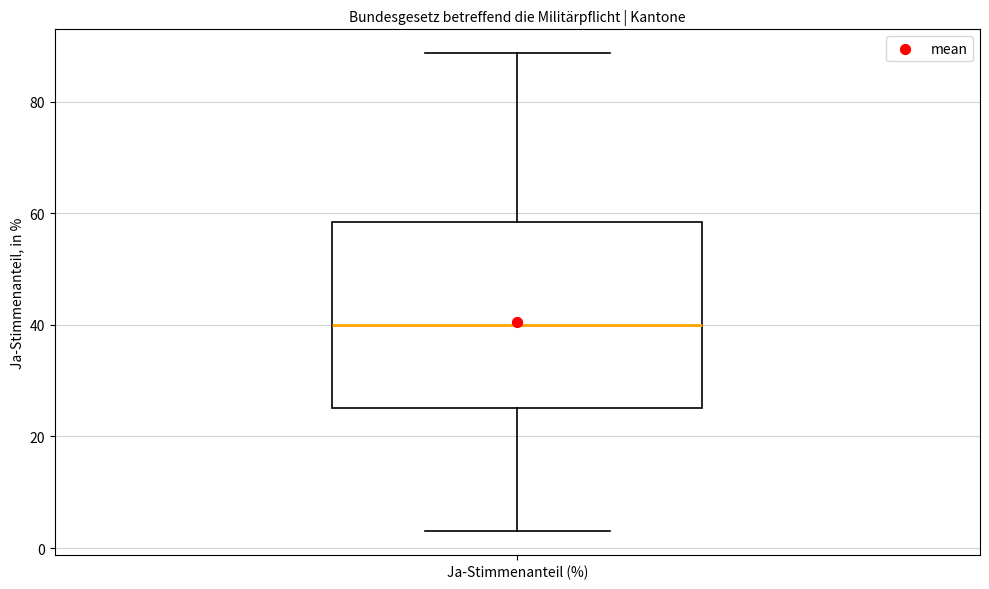

Where does the median line of the box for Ja-Stimmenanteil (%) sit on the y-axis? The values are not printed on the chart, so give them approximately, as read against the axis.

40